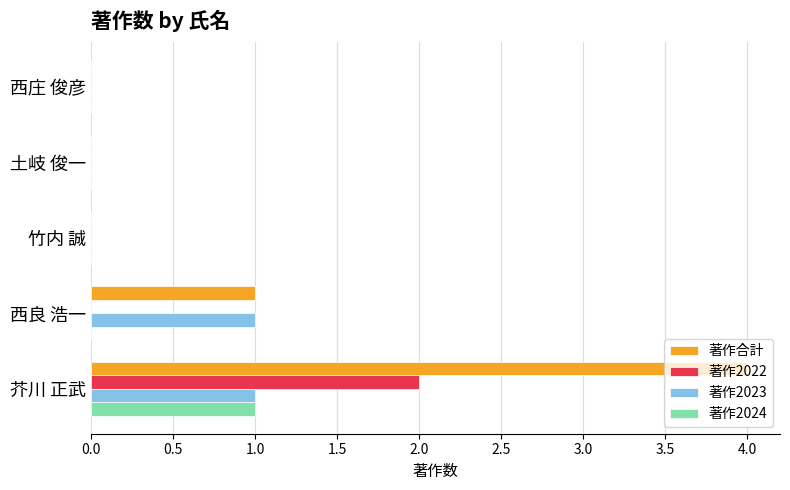

At which category is the sum across all series the highest?

芥川 正武